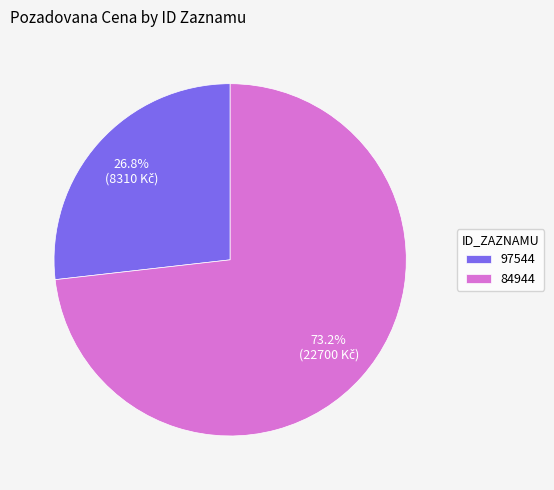

Do 84944 and 97544 together represent more than half of the pie?

Yes